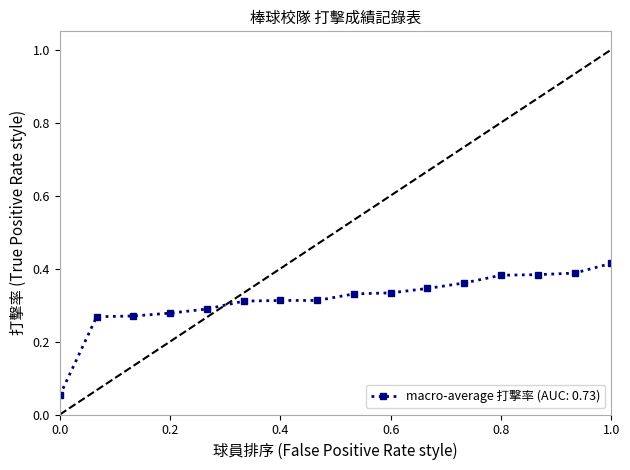

Count the macro-average 打擊率 (AUC: 0.73) values in the range 0 to 1.

16